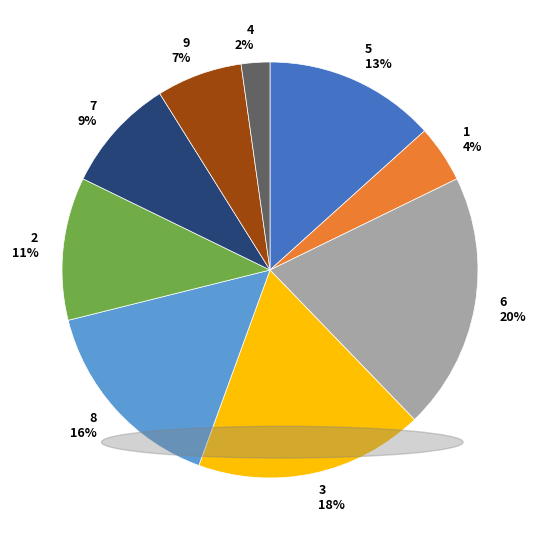

The 3 slice represents 4% of the pie. True or false?

False